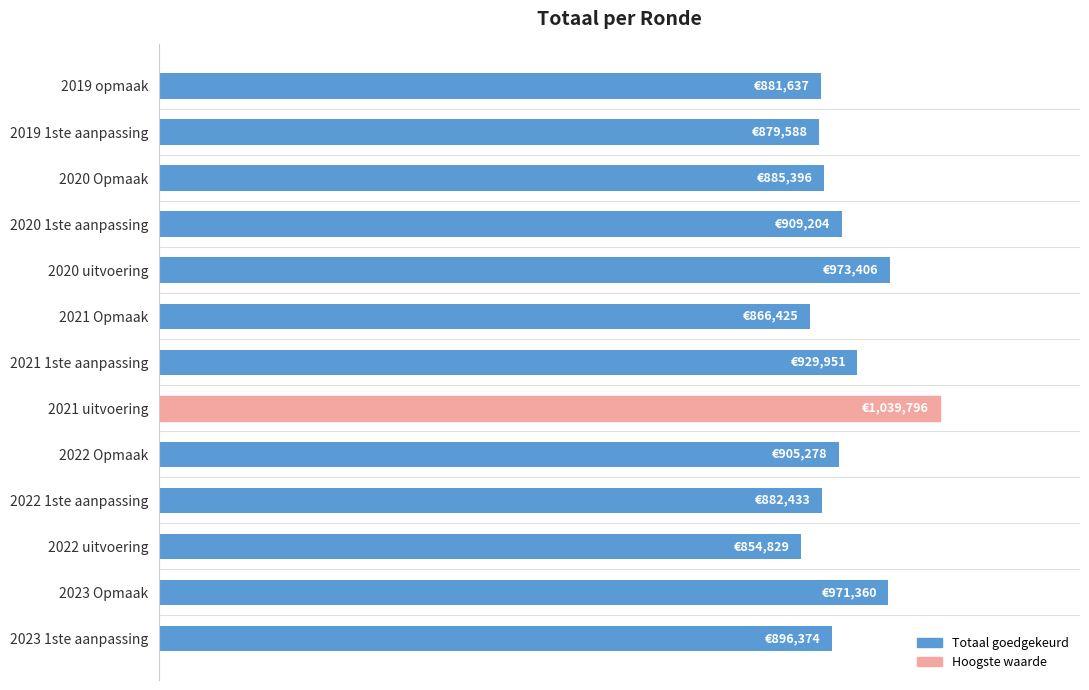

Does the chart contain any negative values?

No